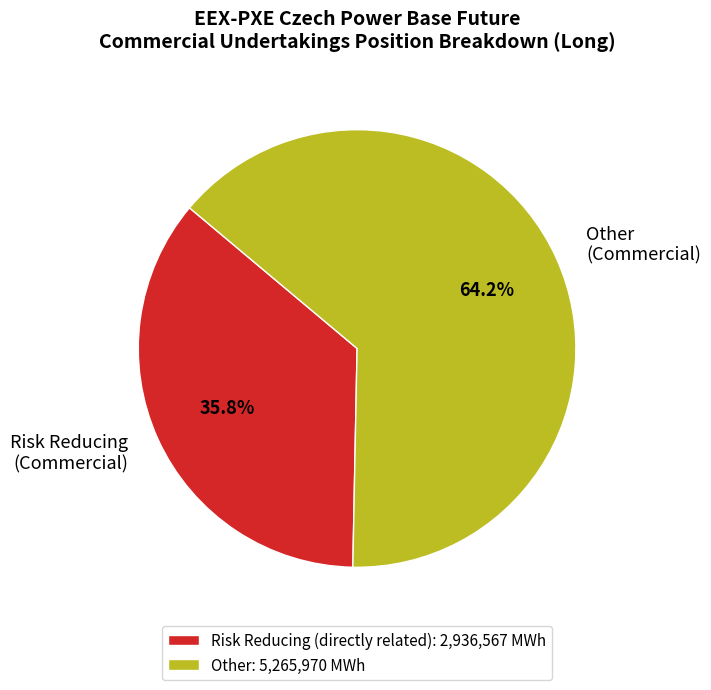

How many slices are in this pie chart?

2